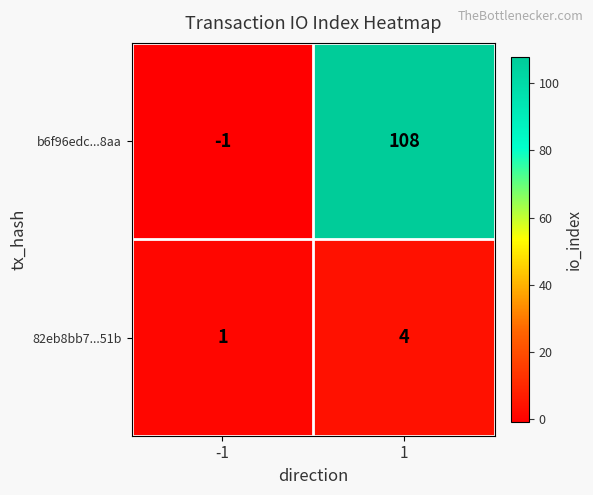

Reading left to right, what are all the values shown in this chart?

b6f96edc...8aa: -1	108
82eb8bb7...51b: 1	4